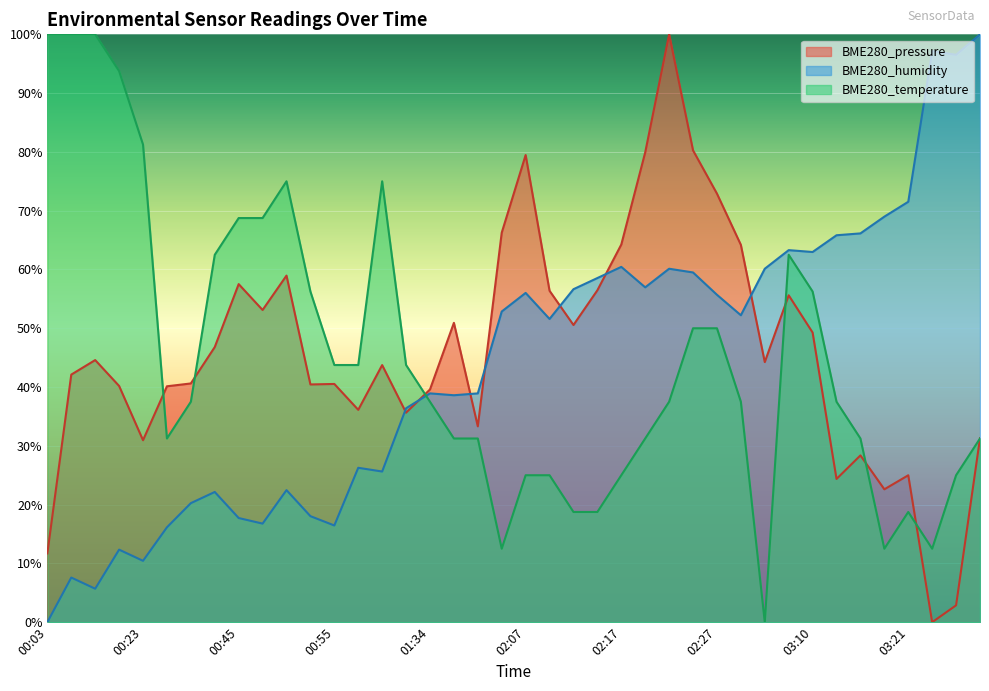

How many intersections are there between BME280_temperature and BME280_pressure?

7